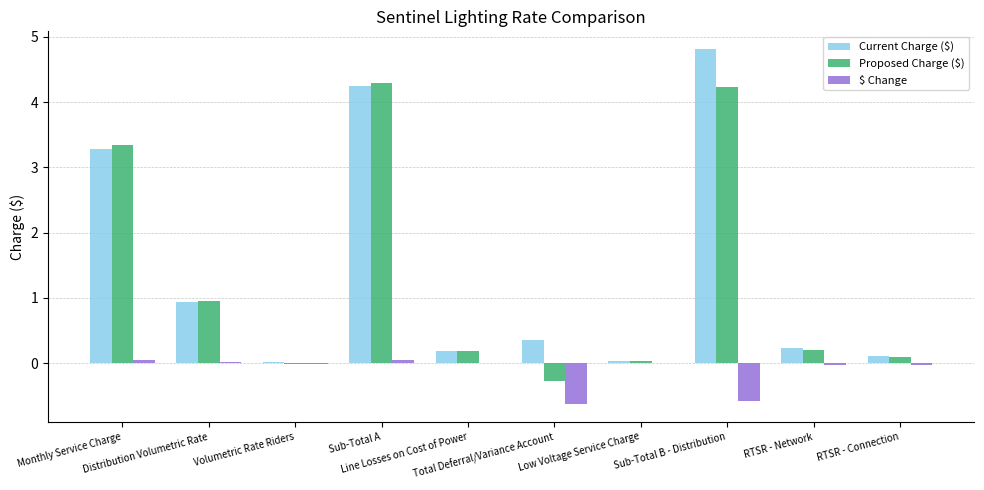

True or false: Current Charge ($) has a value of 4.2 at Sub-Total A.

True